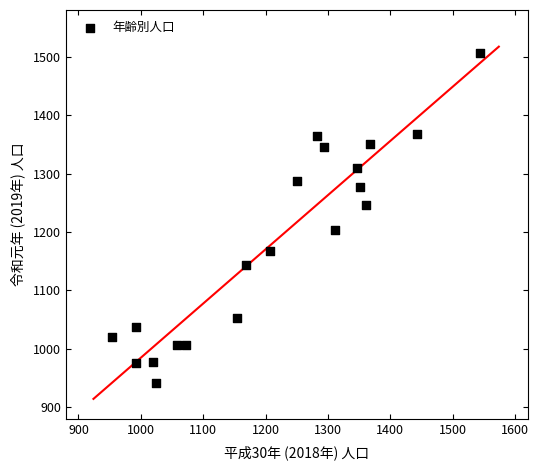

What is the range of X values (max minus min)?

590